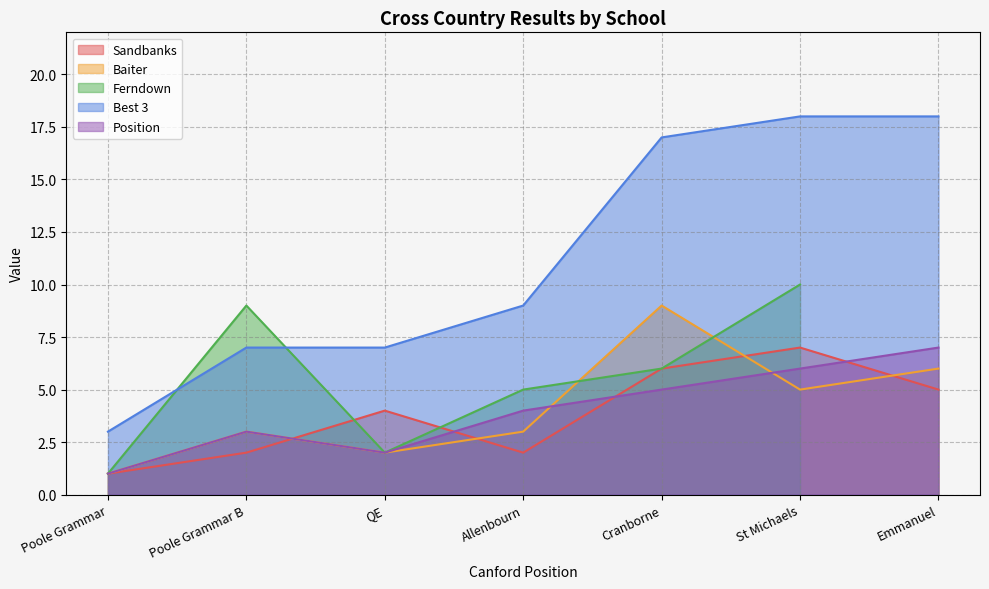

At which label does Baiter reach its minimum?

Poole Grammar